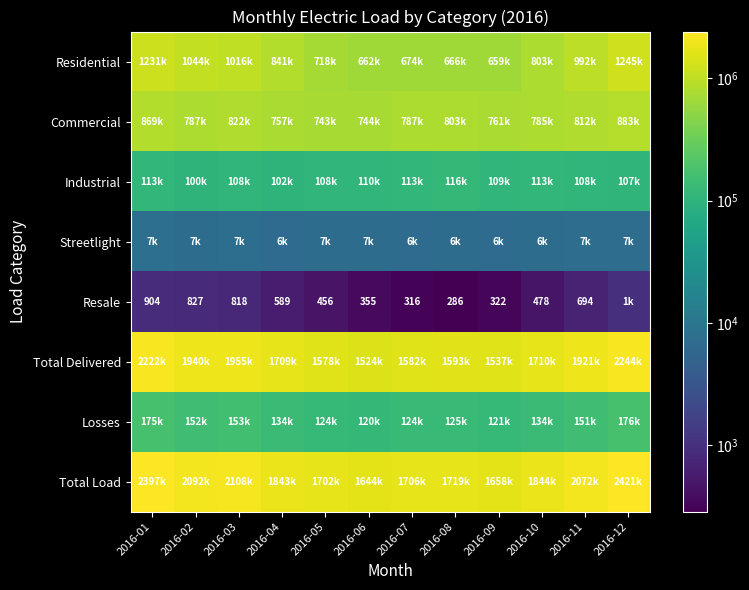

At which label does Commercial reach its minimum?

2016-05